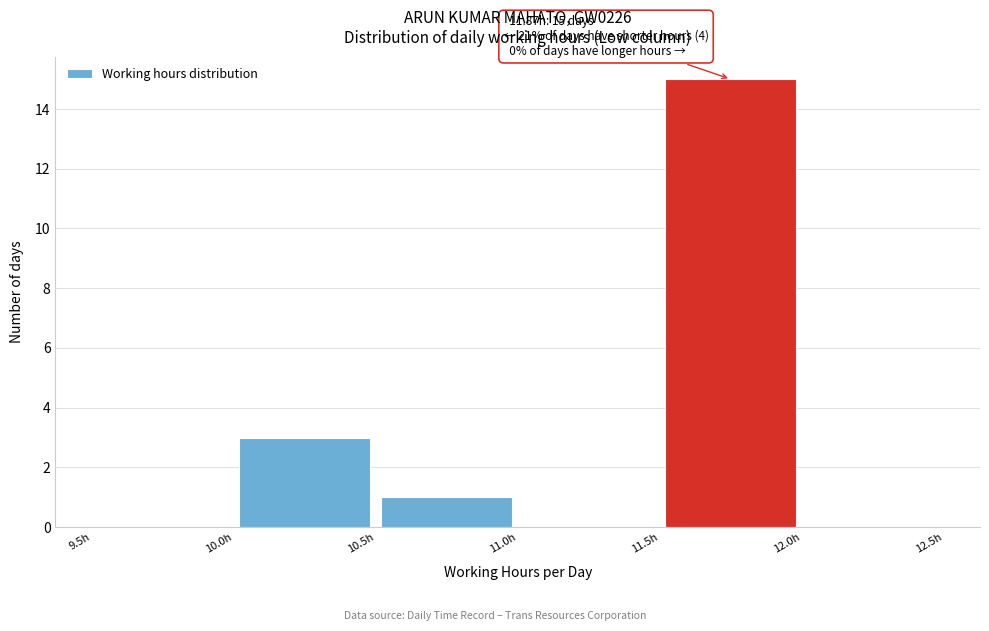

Over which range of the x-axis is the bar tallest?

11.5 to 12.0